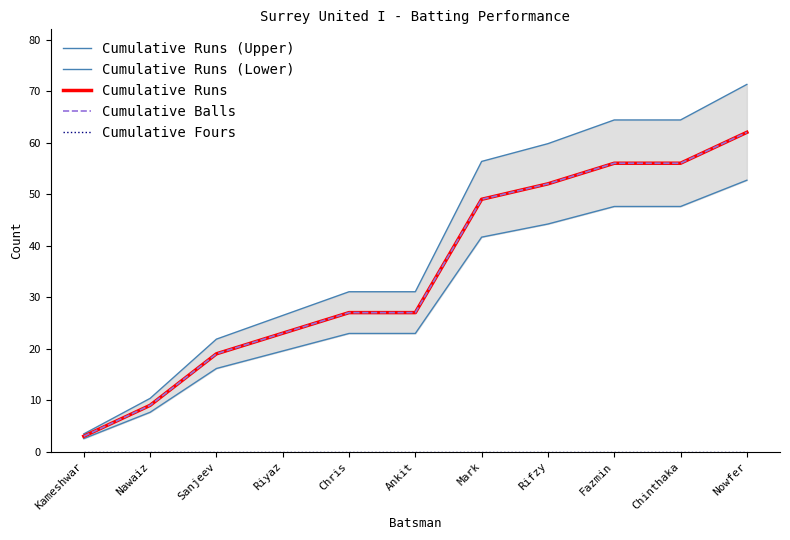

How many data points does each series have?

11